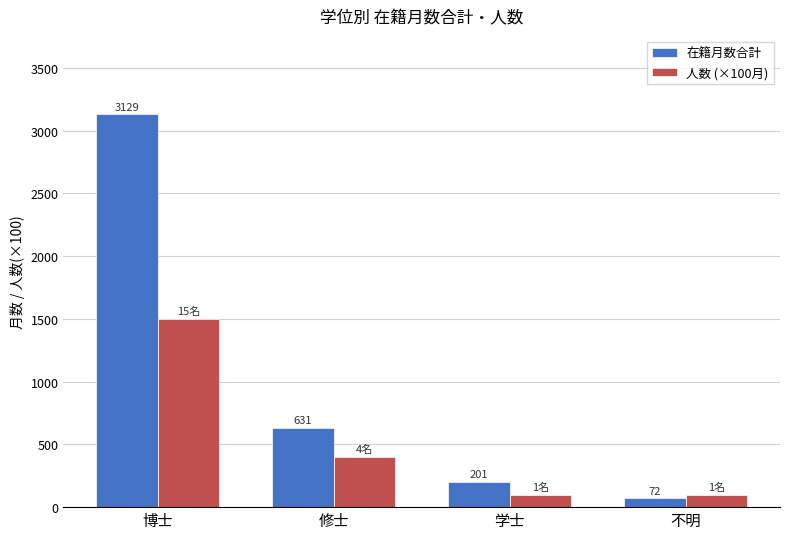

Rank the series at 学士 from highest to lowest value.

在籍月数合計, 人数 (×100月)